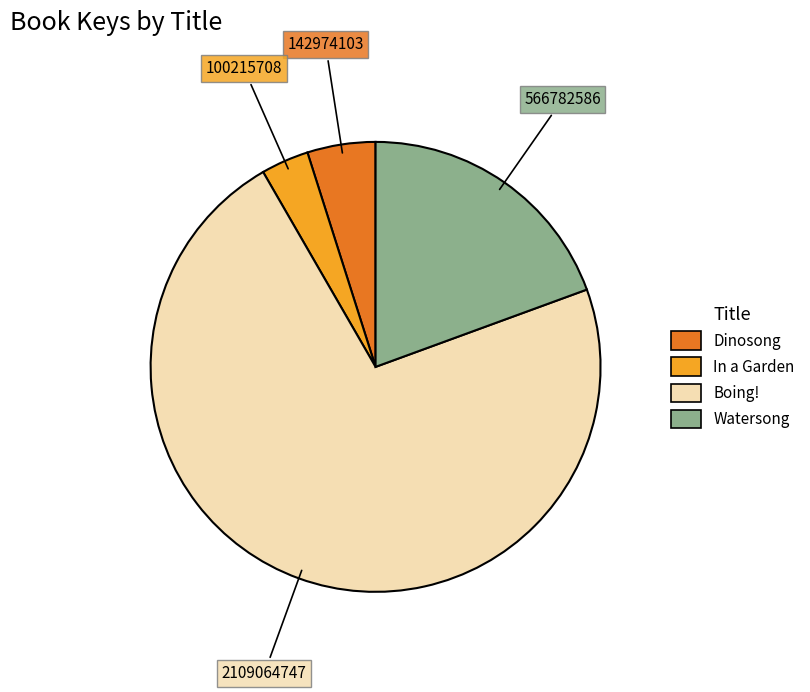

Which category has the biggest portion of the pie?

Boing!